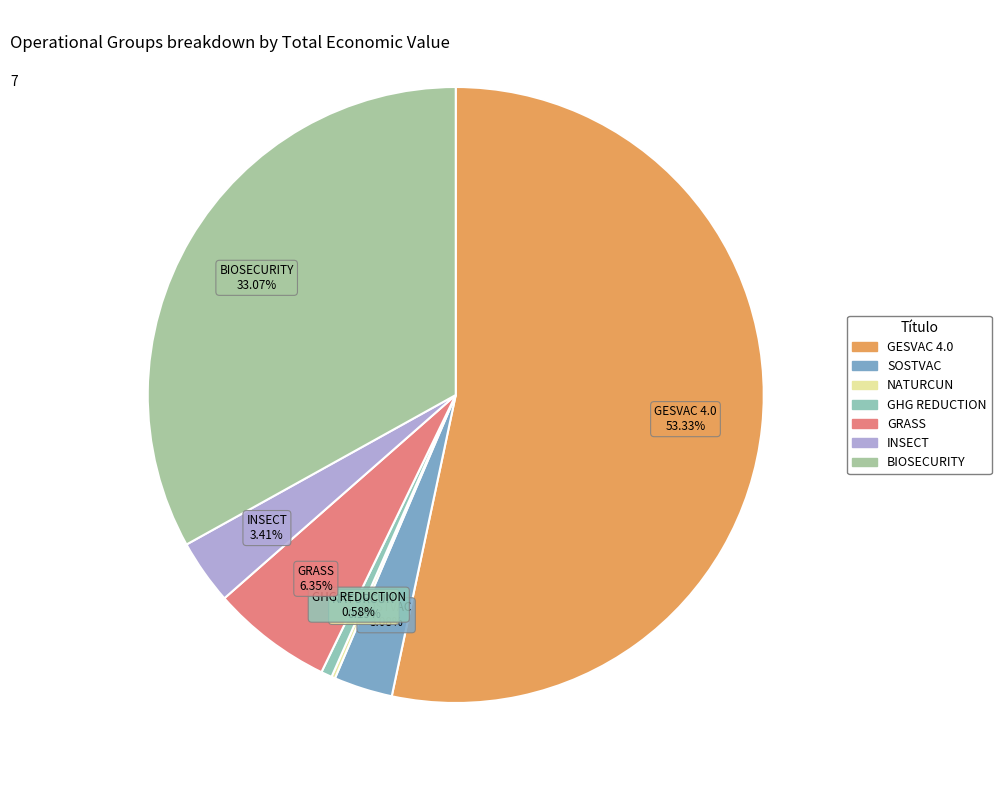

The BIOSECURITY slice represents 19% of the pie. True or false?

False